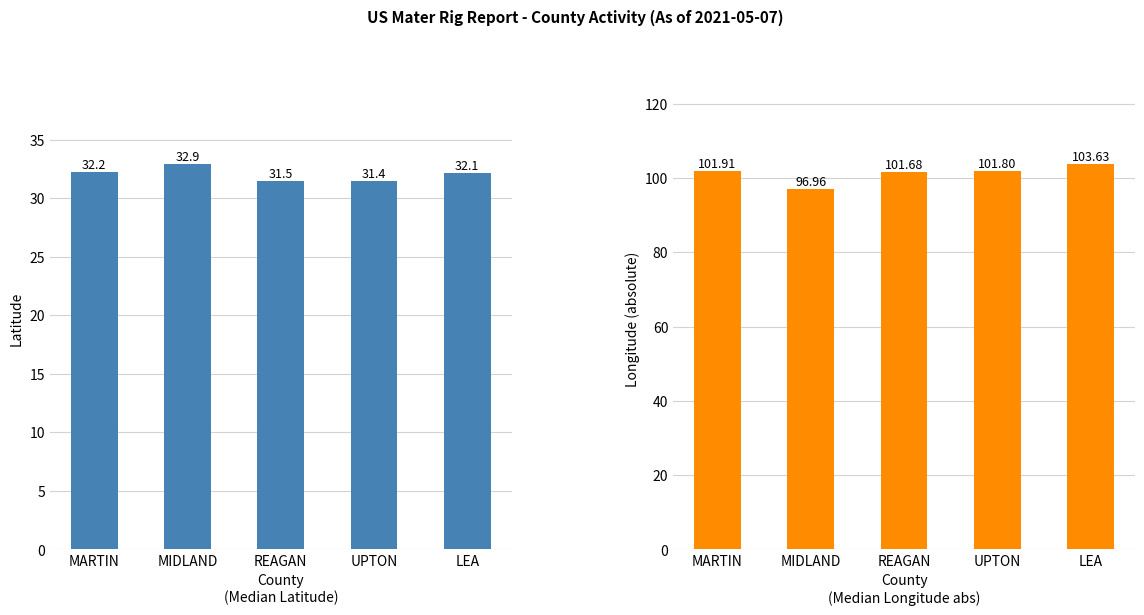

What is the difference between the second highest and minimum values in the Latitude series?

0.8